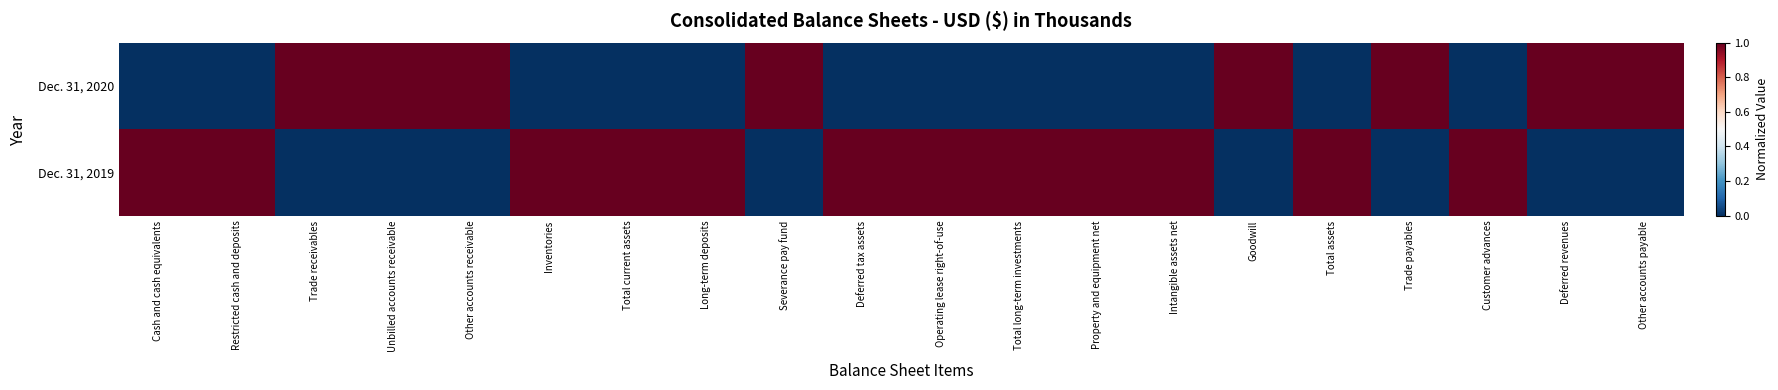

Reading left to right, what are all the values shown in this chart?

Dec. 31, 2020: Cash and cash equivalents=0	Restricted cash and deposits=0	Trade receivables=1	Unbilled accounts receivable=1	Other accounts receivable=1	Inventories=0	Total current assets=0	Long-term deposits=0	Severance pay fund=1	Deferred tax assets=0	Operating lease right-of-use=0	Total long-term investments=0	Property and equipment net=0	Intangible assets net=0	Goodwill=1	Total assets=0	Trade payables=1	Customer advances=0	Deferred revenues=1	Other accounts payable=1
Dec. 31, 2019: Cash and cash equivalents=1	Restricted cash and deposits=1	Trade receivables=0	Unbilled accounts receivable=0	Other accounts receivable=0	Inventories=1	Total current assets=1	Long-term deposits=1	Severance pay fund=0	Deferred tax assets=1	Operating lease right-of-use=1	Total long-term investments=1	Property and equipment net=1	Intangible assets net=1	Goodwill=0	Total assets=1	Trade payables=0	Customer advances=1	Deferred revenues=0	Other accounts payable=0